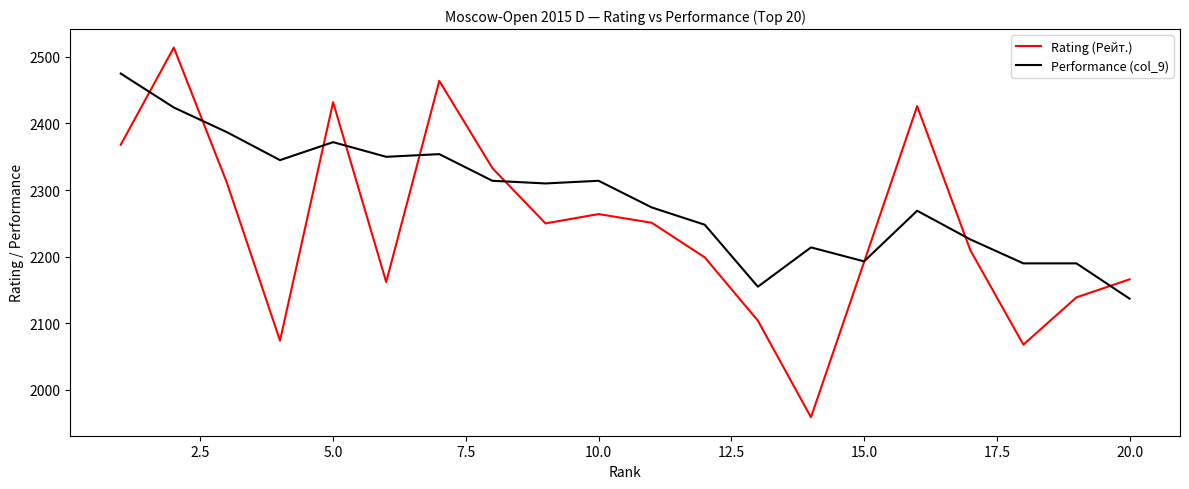

List the series in order of their peak value, lowest first.

Performance (col_9), Rating (Рейт.)